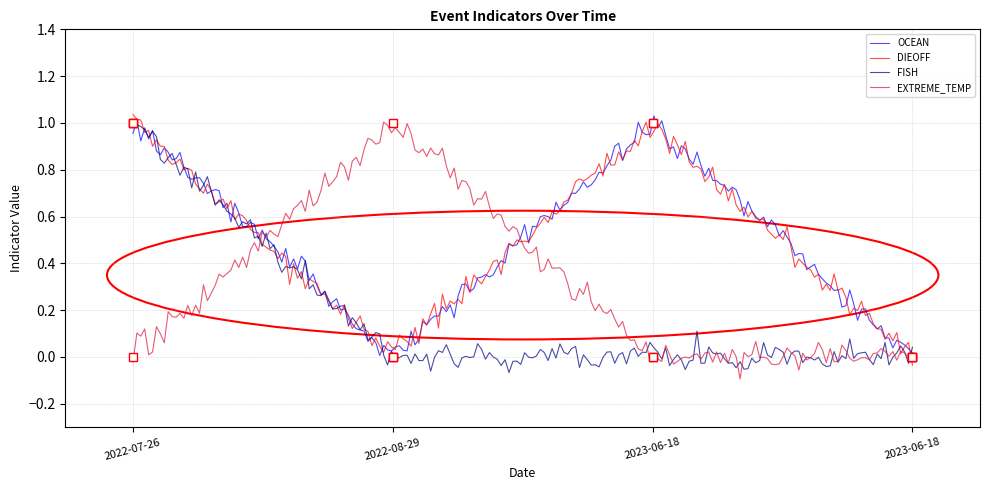

Count the number of data series in this chart.

4